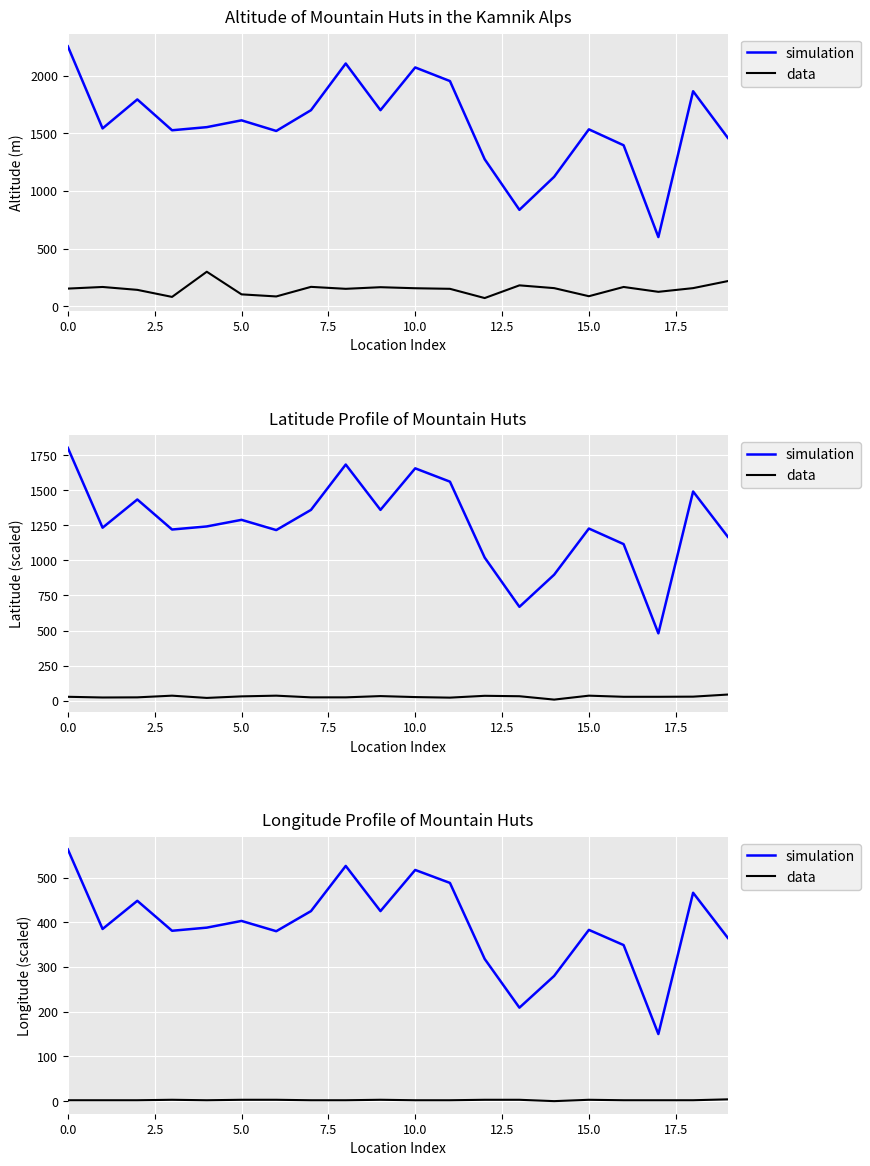

Rank the series at 16 from lowest to highest value.

data, simulation